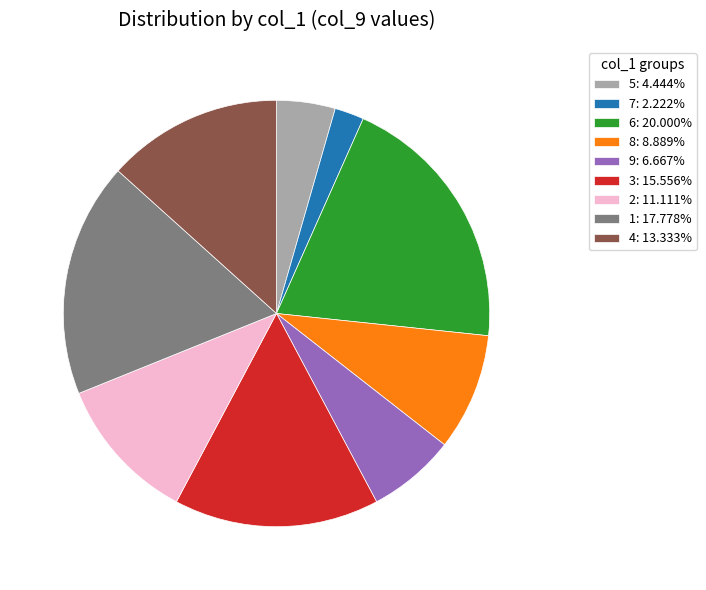

Do 1: 17.778% and 5: 4.444% together represent more than half of the pie?

No